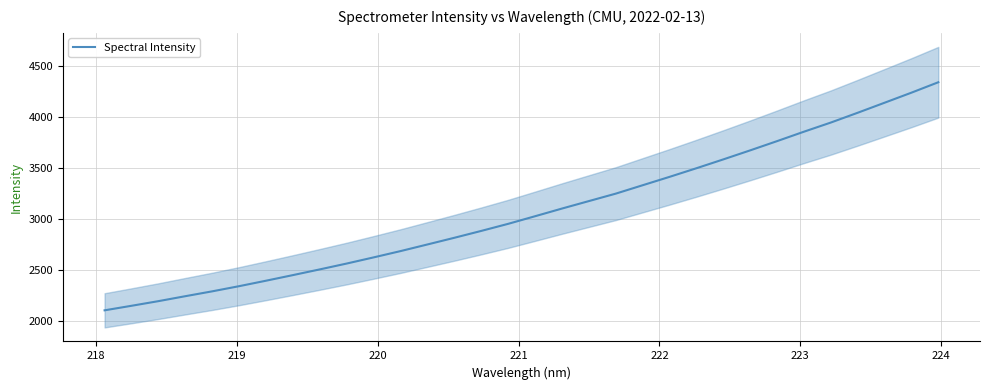

What is the highest value of the Spectral Intensity series?

4342.4